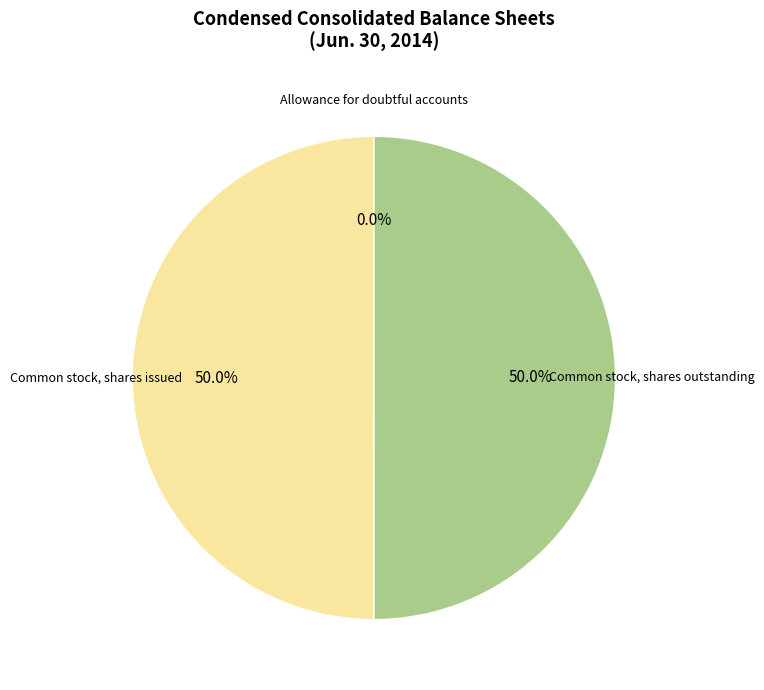

Approximately how many times larger is the value at Common stock, shares outstanding compared to Common stock, shares issued?

1.0